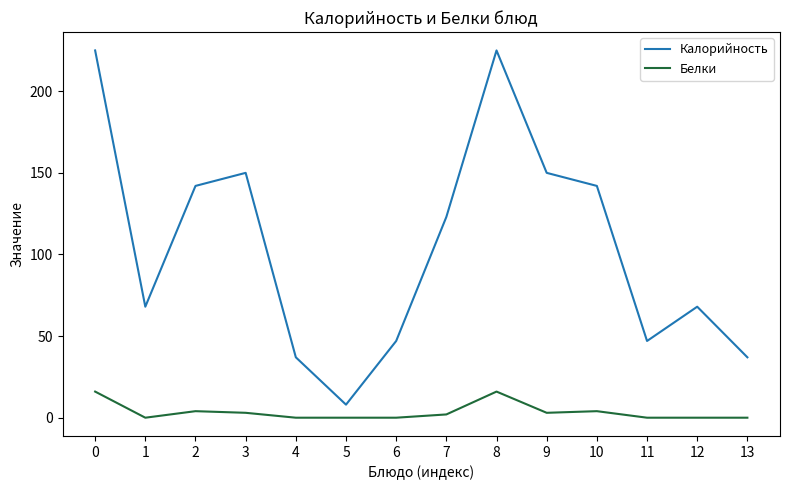

True or false: Белки has more than 0 interior local peaks.

True